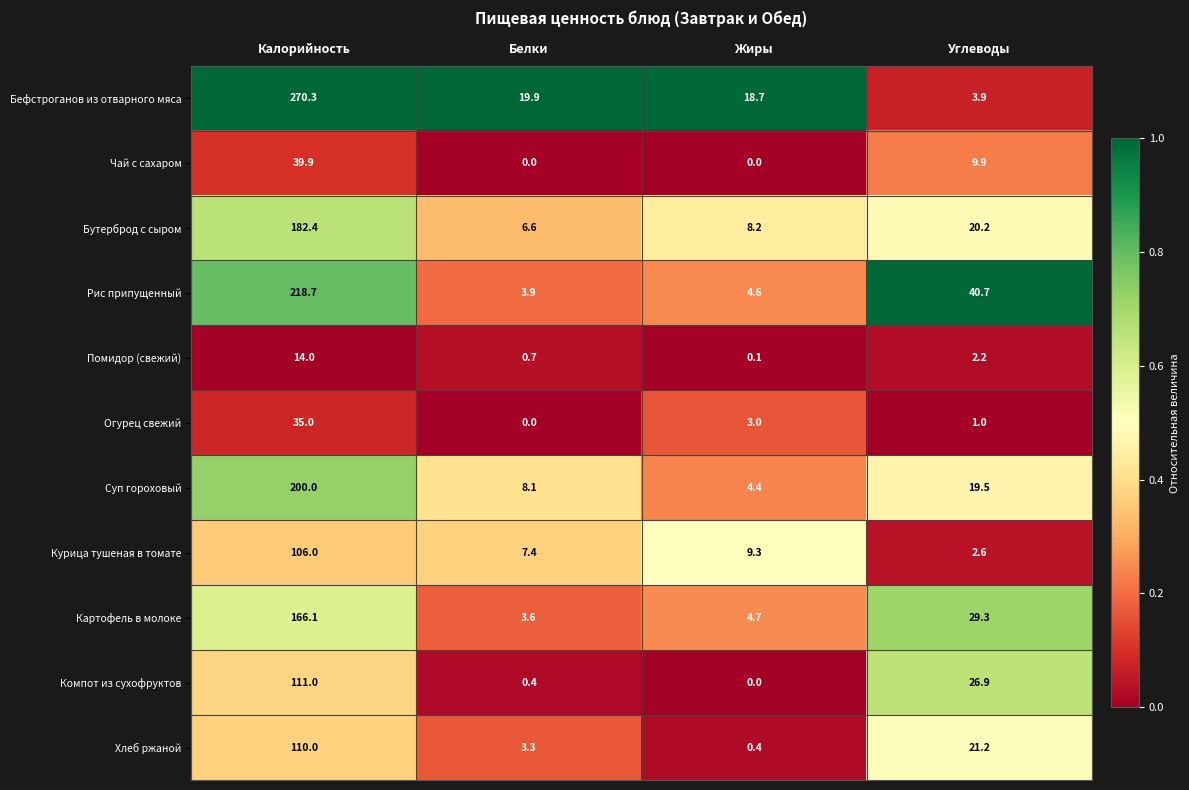

At which label is Бефстроганов из отварного мяса closest to 137?

Белки